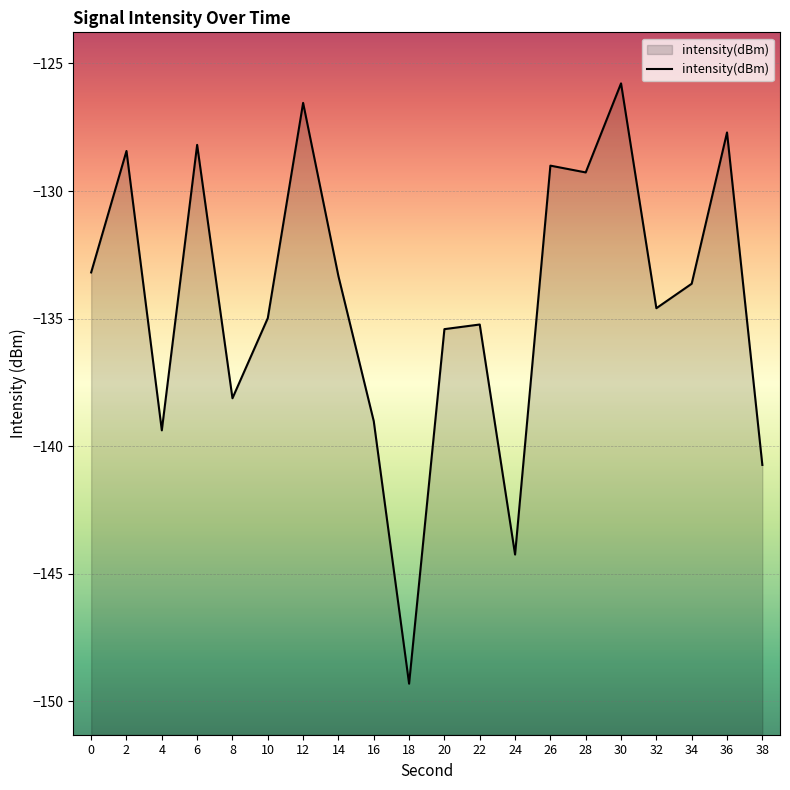

Rank the categories by value from lowest to highest.

18, 24, 38, 4, 16, 8, 20, 22, 10, 32, 34, 14, 0, 28, 26, 2, 6, 36, 12, 30